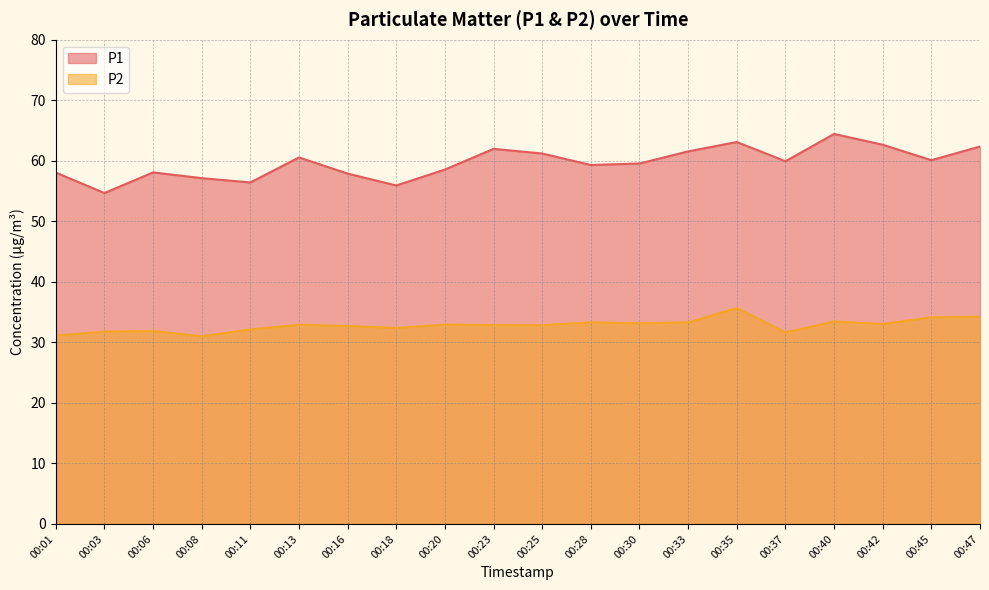

How many distinct data groups are displayed?

2